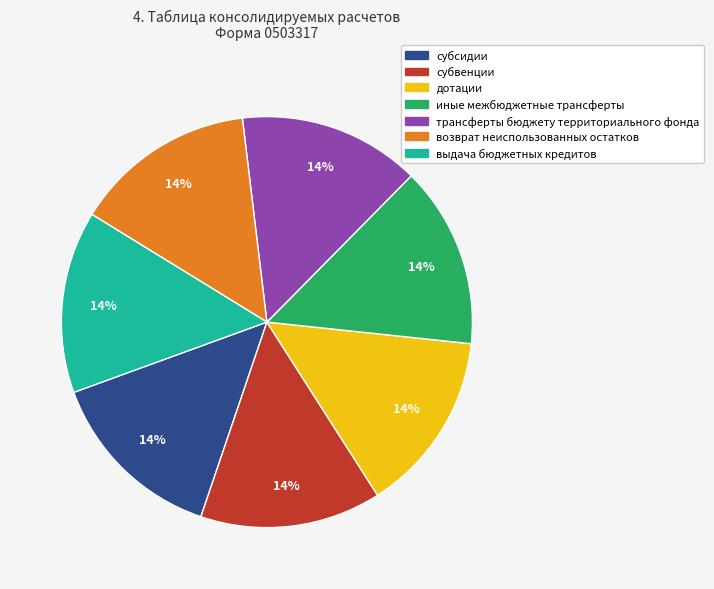

How many segments does this pie chart have?

7